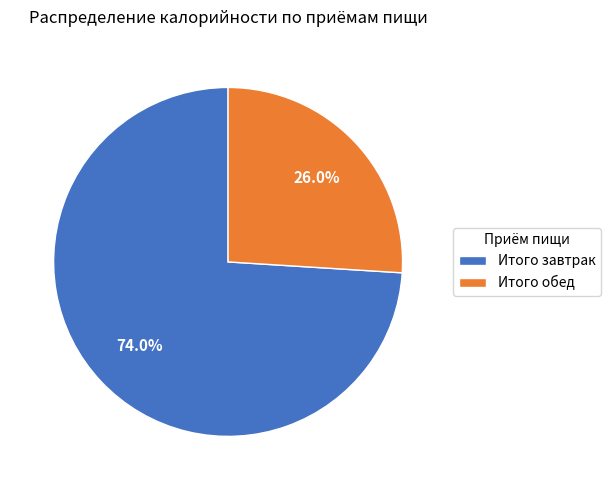

True or false: Итого обед accounts for 12% of the total.

False